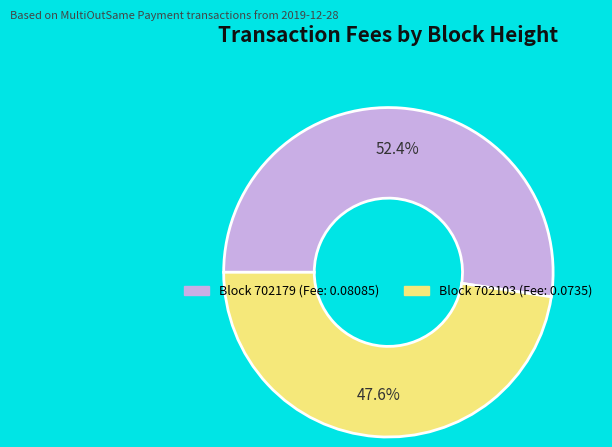

Count the number of slices in the pie.

2